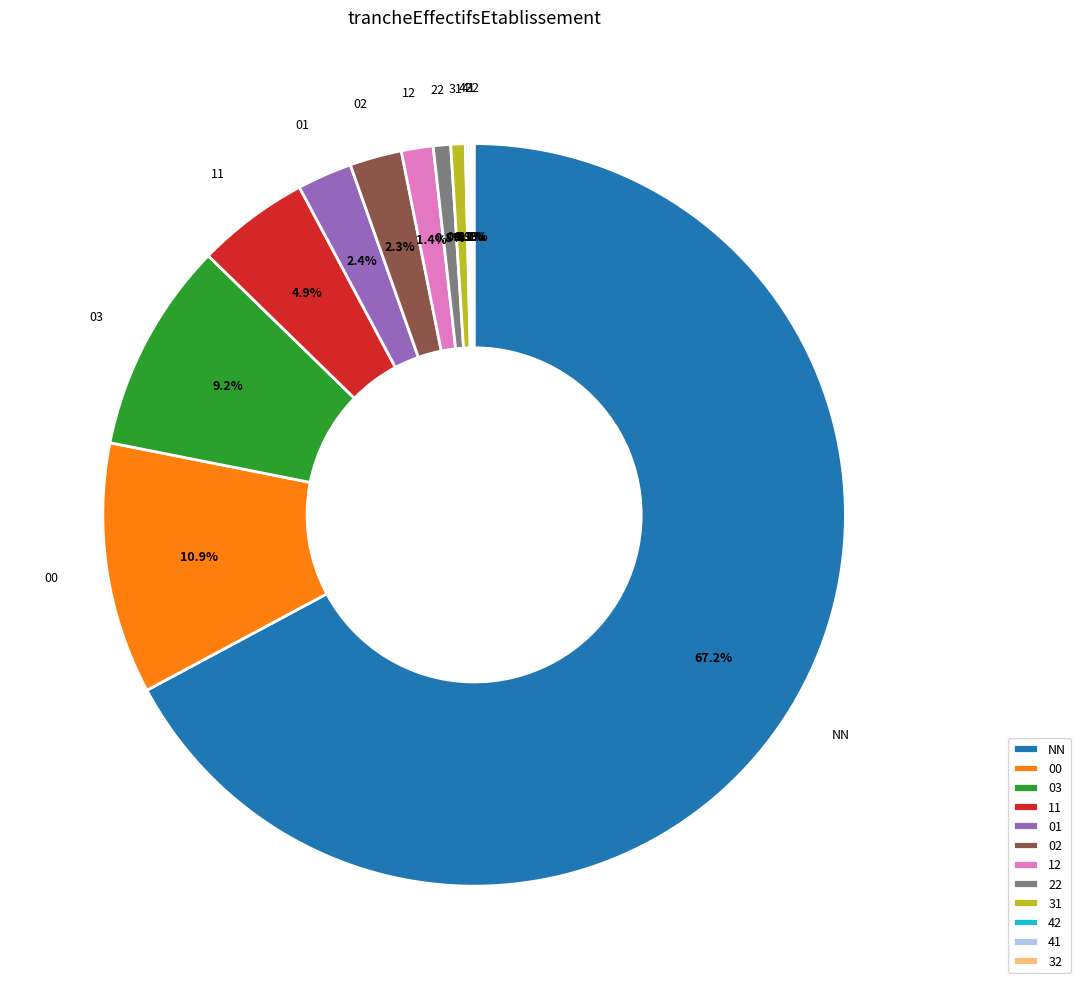

Which slice represents more than half of the pie?

NN